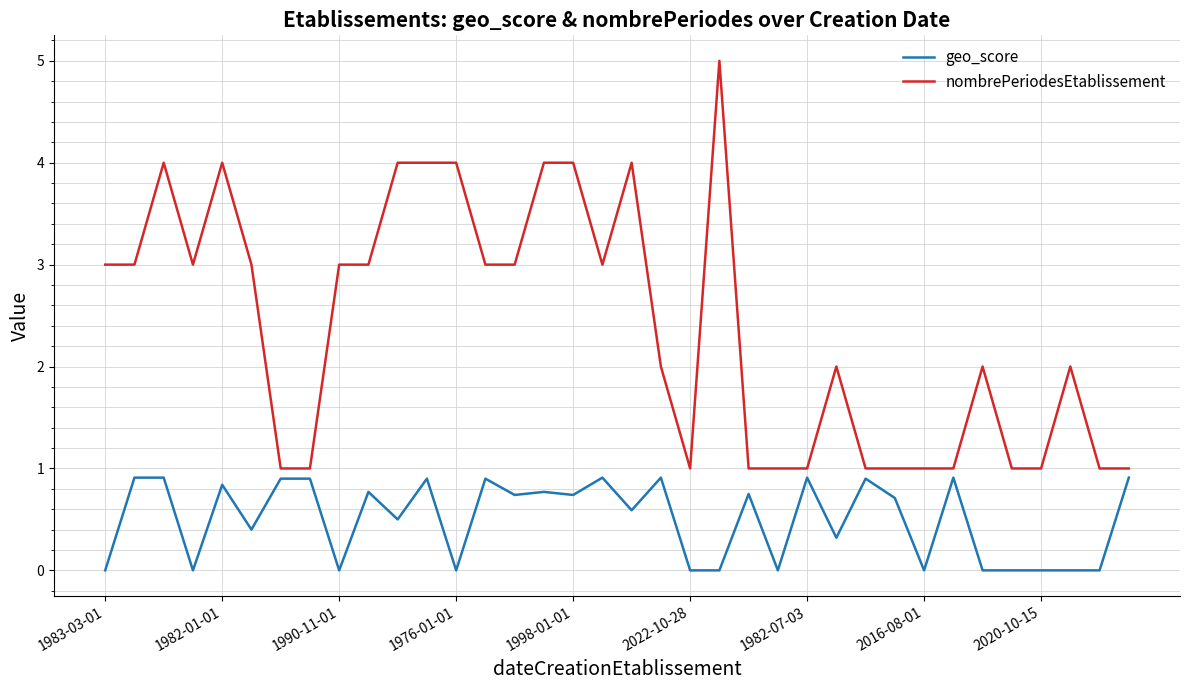

What are all the series names shown in the legend?

geo_score, nombrePeriodesEtablissement